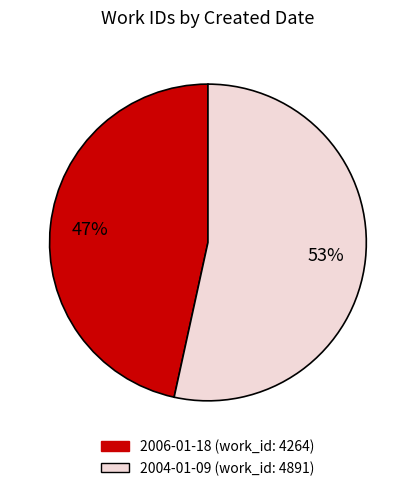

Rank the categories by value from highest to lowest.

2004-01-09, 2006-01-18